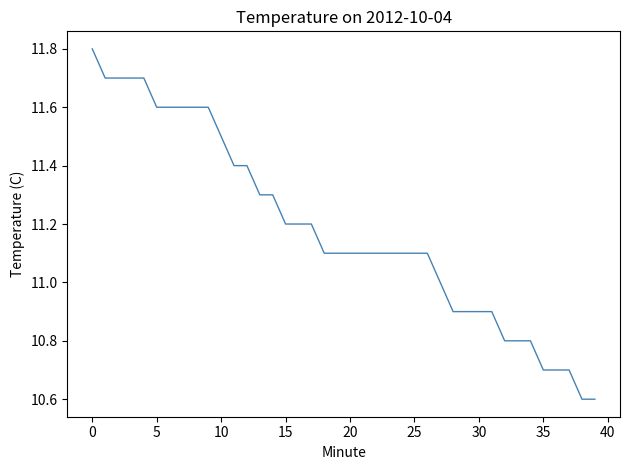

What is the difference between the maximum and minimum values?

1.2